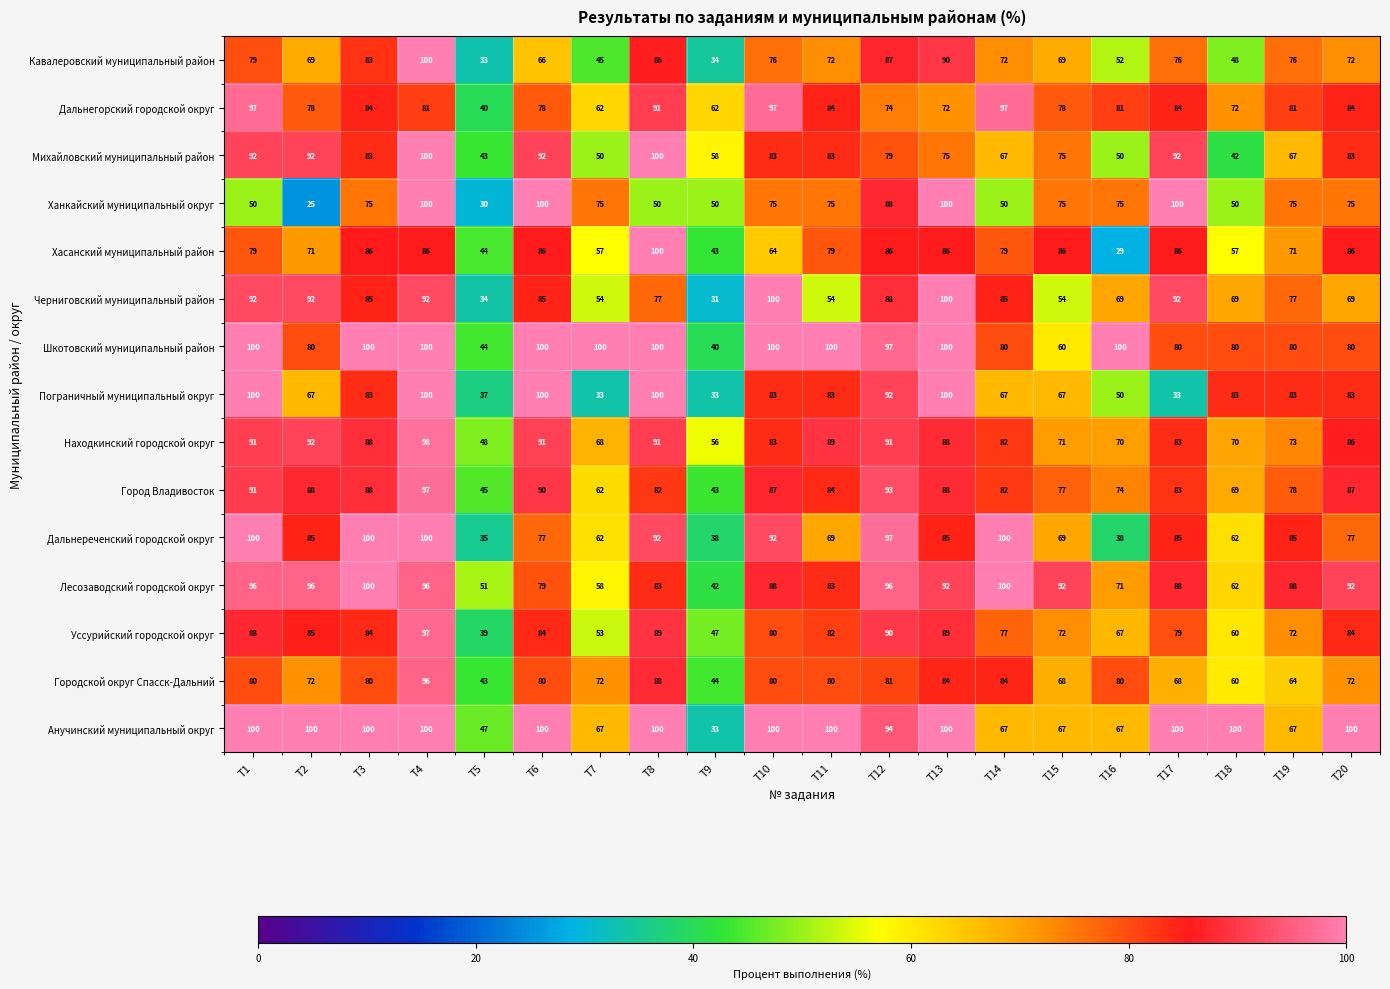

What is the sum of the Анучинский муниципальный округ values at T13 and T17?

200